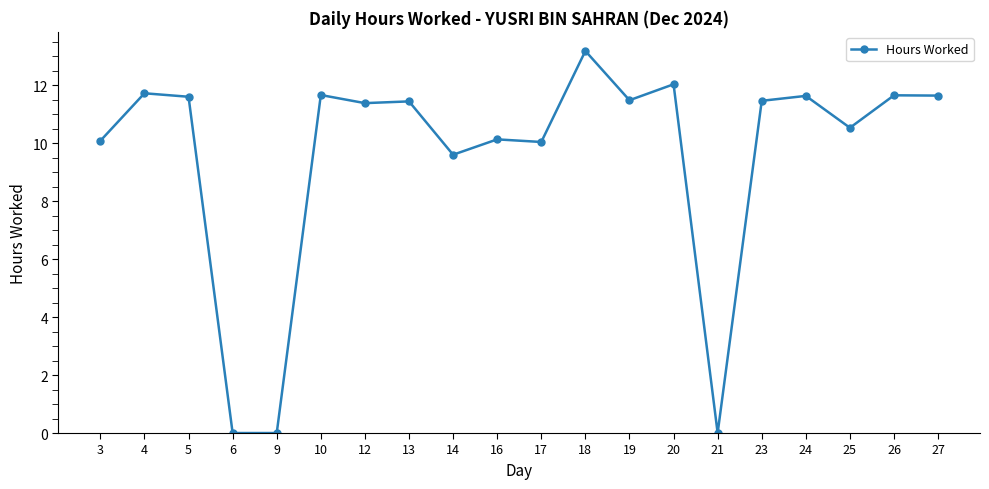

What is the difference between the maximum and minimum values?

13.2